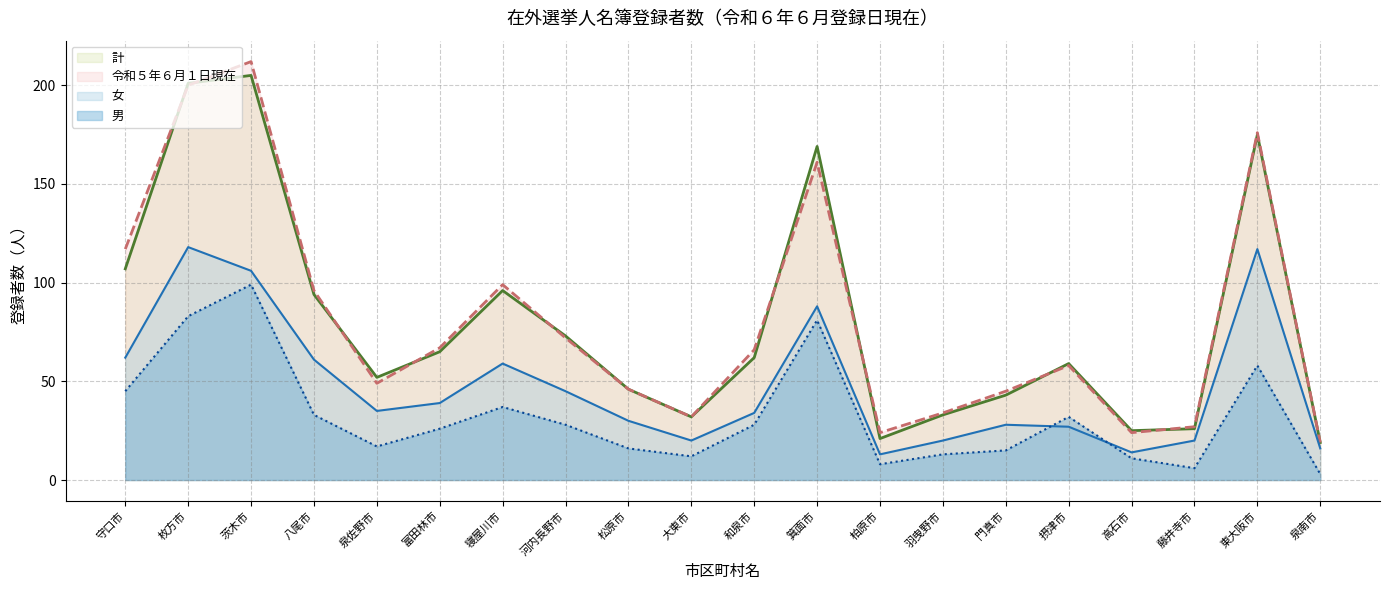

List the series in order of their peak value, highest first.

令和５年６月１日現在 (line), 計 (line), 女 (line), 男 (line)